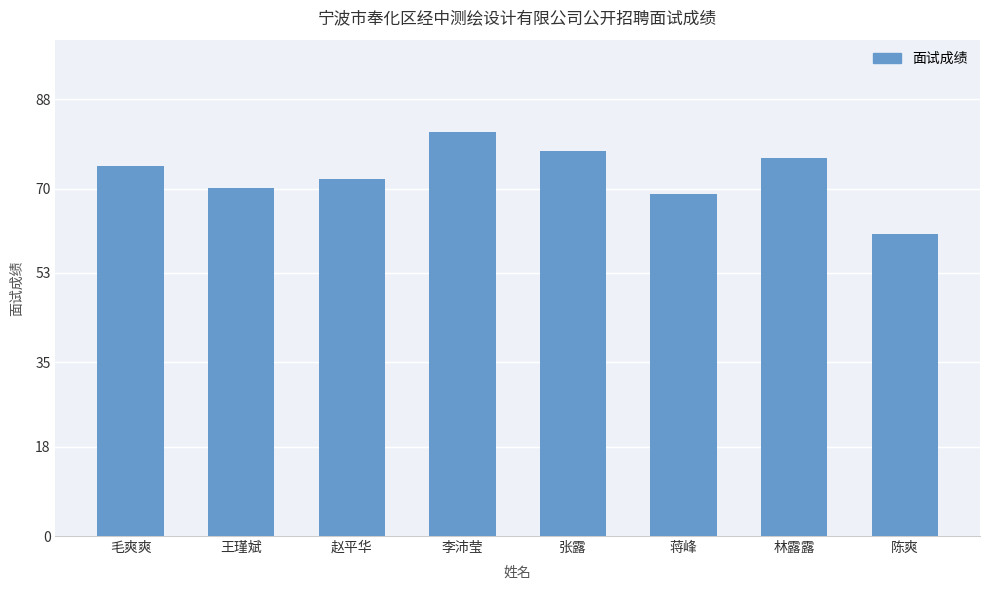

What position from the left is 陈爽?

8